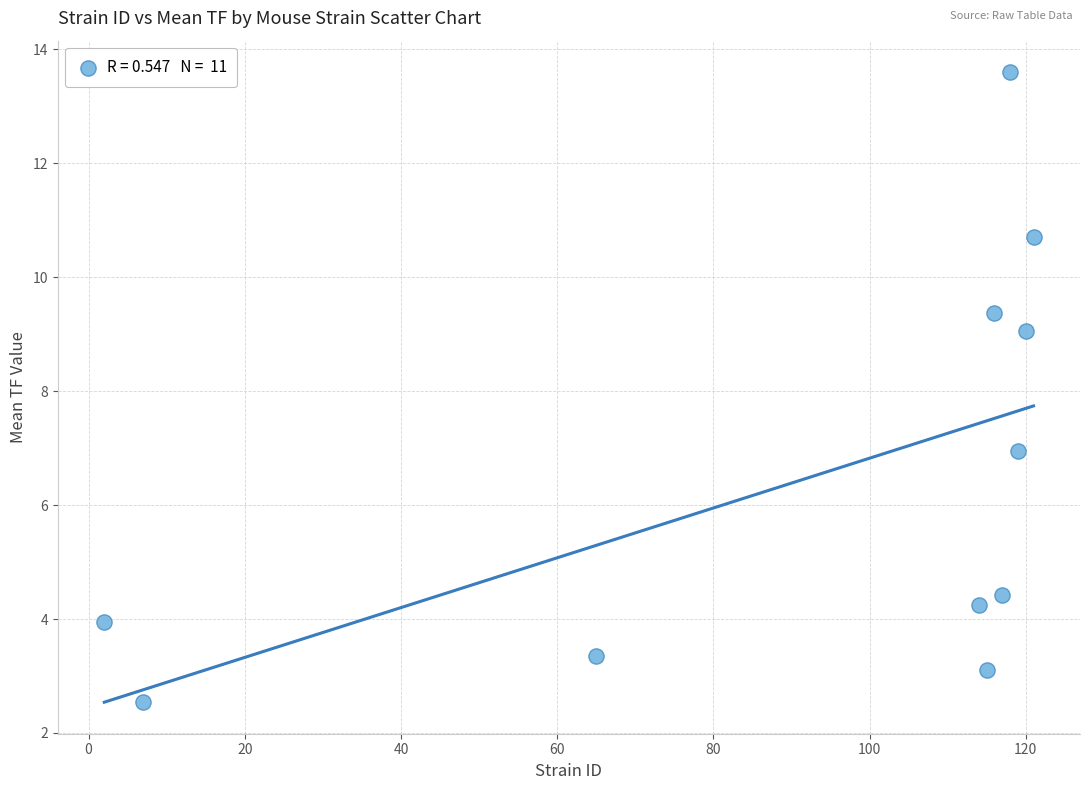

What is the average Y value?

6.5